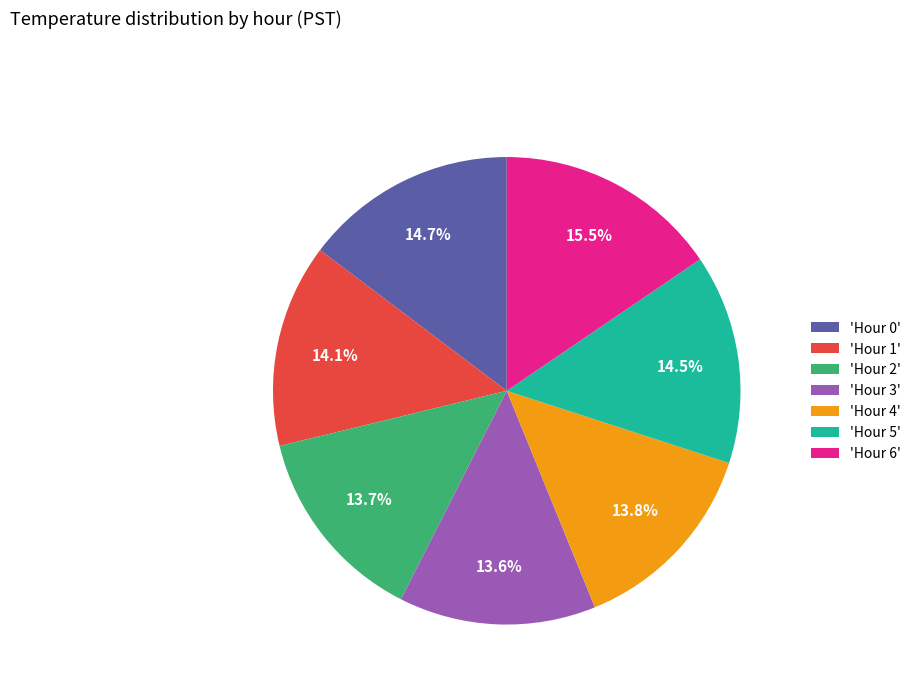

Between 'Hour 6' and 'Hour 0', which is larger?

'Hour 6'